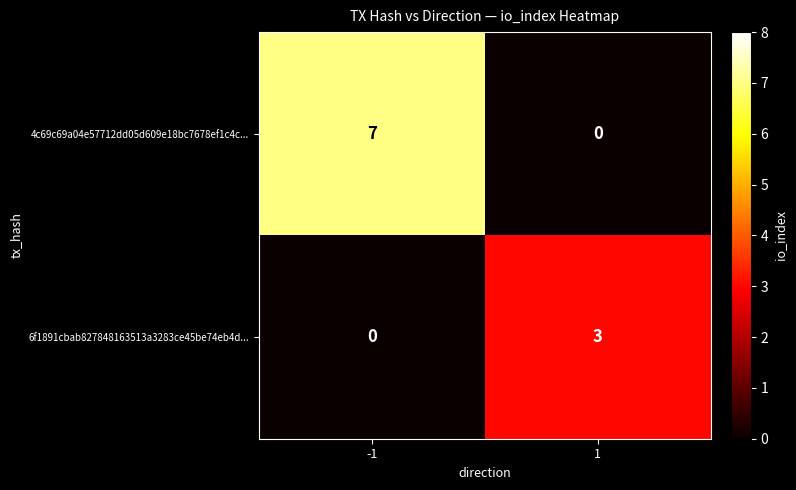

Rank the series at 1 from lowest to highest value.

4c69c69a04e57712dd05d609e18bc7678ef1c4c..., 6f1891cbab827848163513a3283ce45be74eb4d...